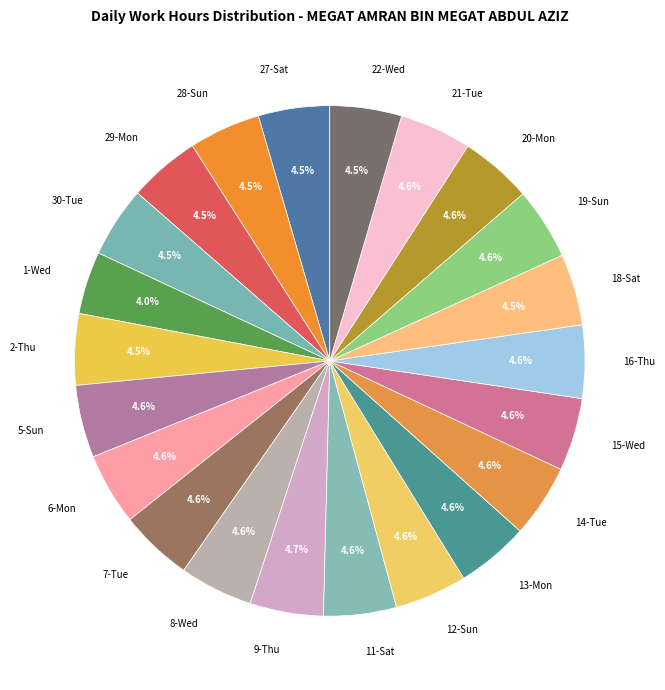

Which slice is the smallest?

1-Wed